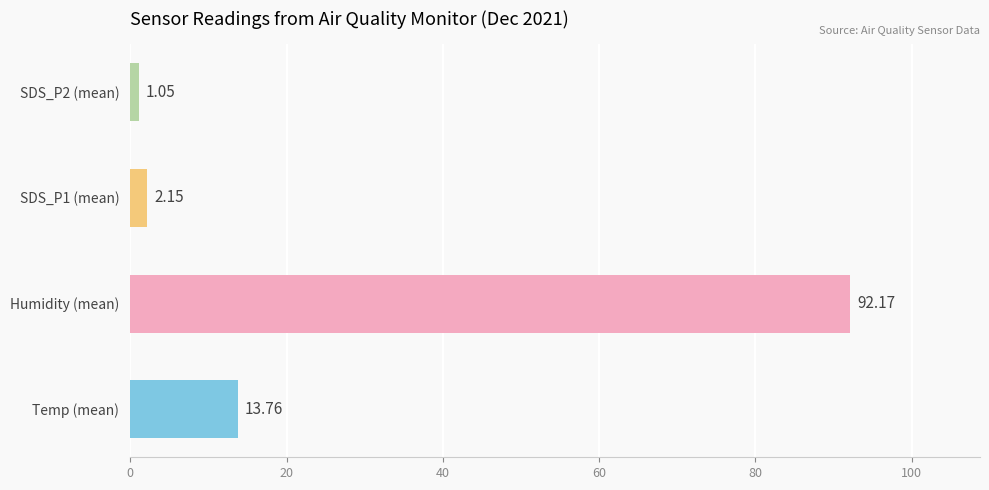

What is the difference between the maximum and minimum values?

91.1